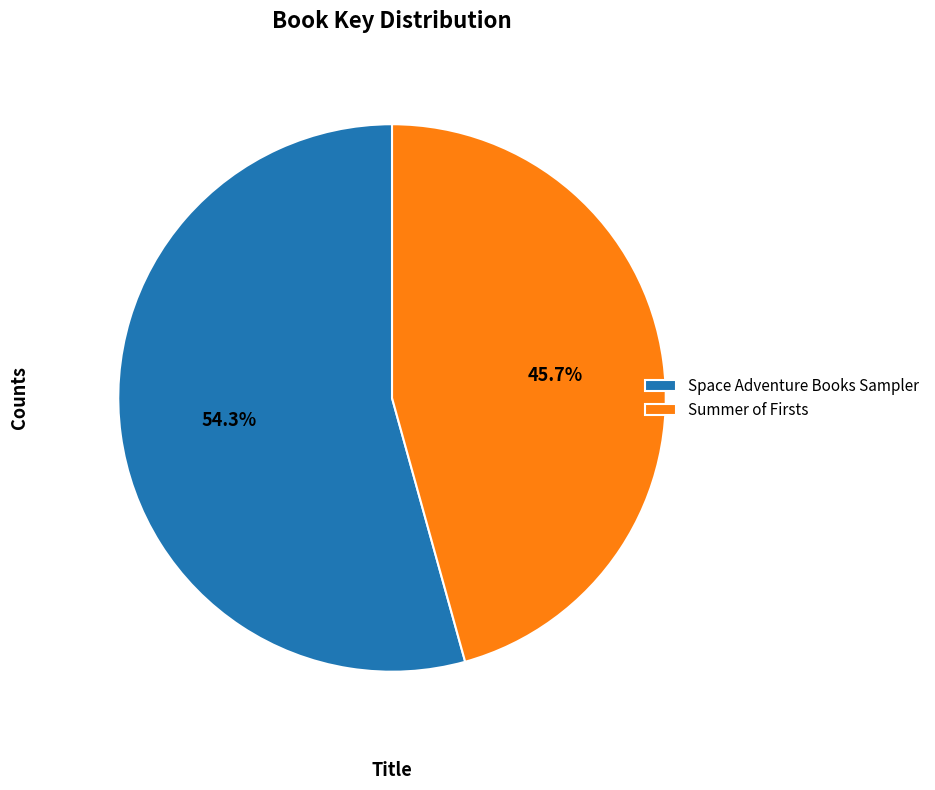

To the nearest percent, what is the difference between the largest and smallest slice percentages?

9%